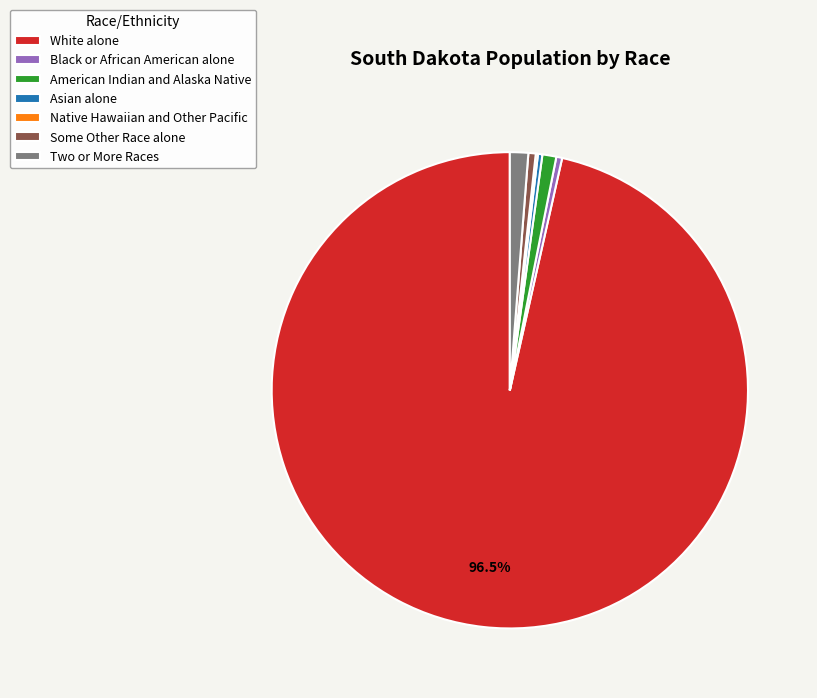

Combined, do Some Other Race alone and Asian alone account for over 50%?

No